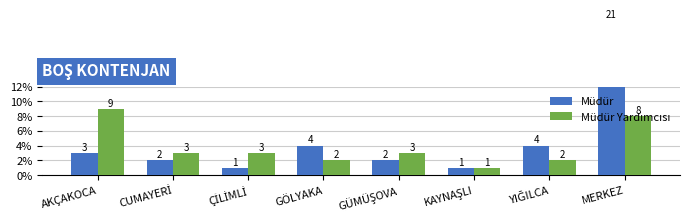

At which category does the chart reach its minimum across all series?

ÇİLİMLİ